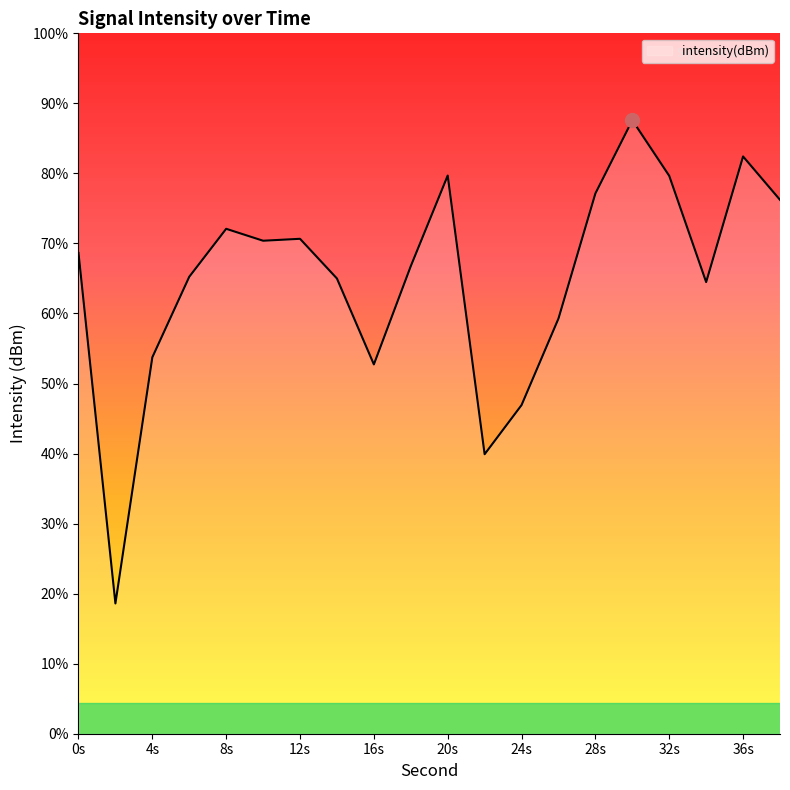

How many points are higher than both their immediate neighbors (excluding endpoints)?

5